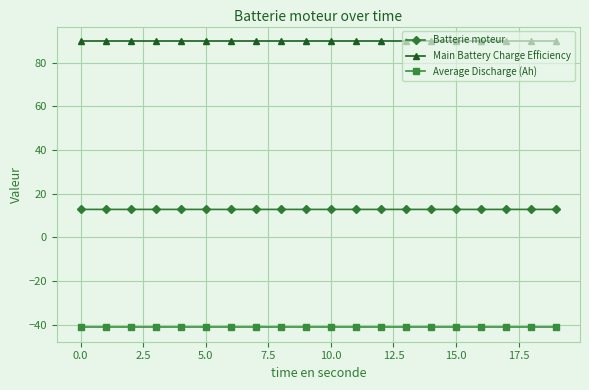

What is the minimum value for Batterie moteur?

12.8